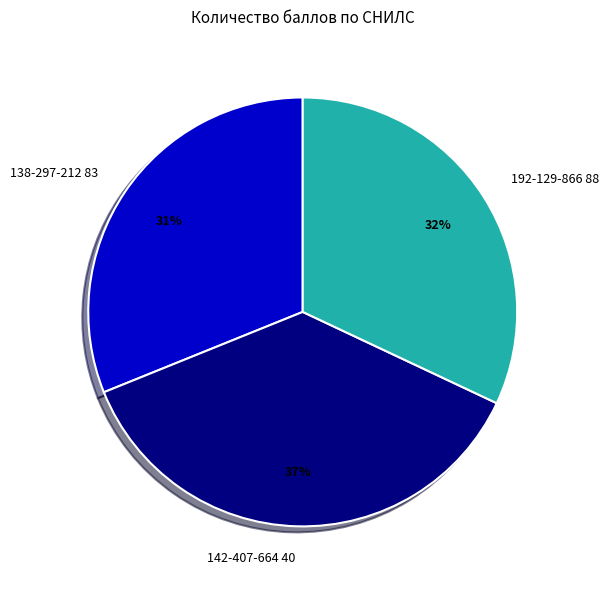

True or false: 192-129-866 88 accounts for 32% of the total.

True